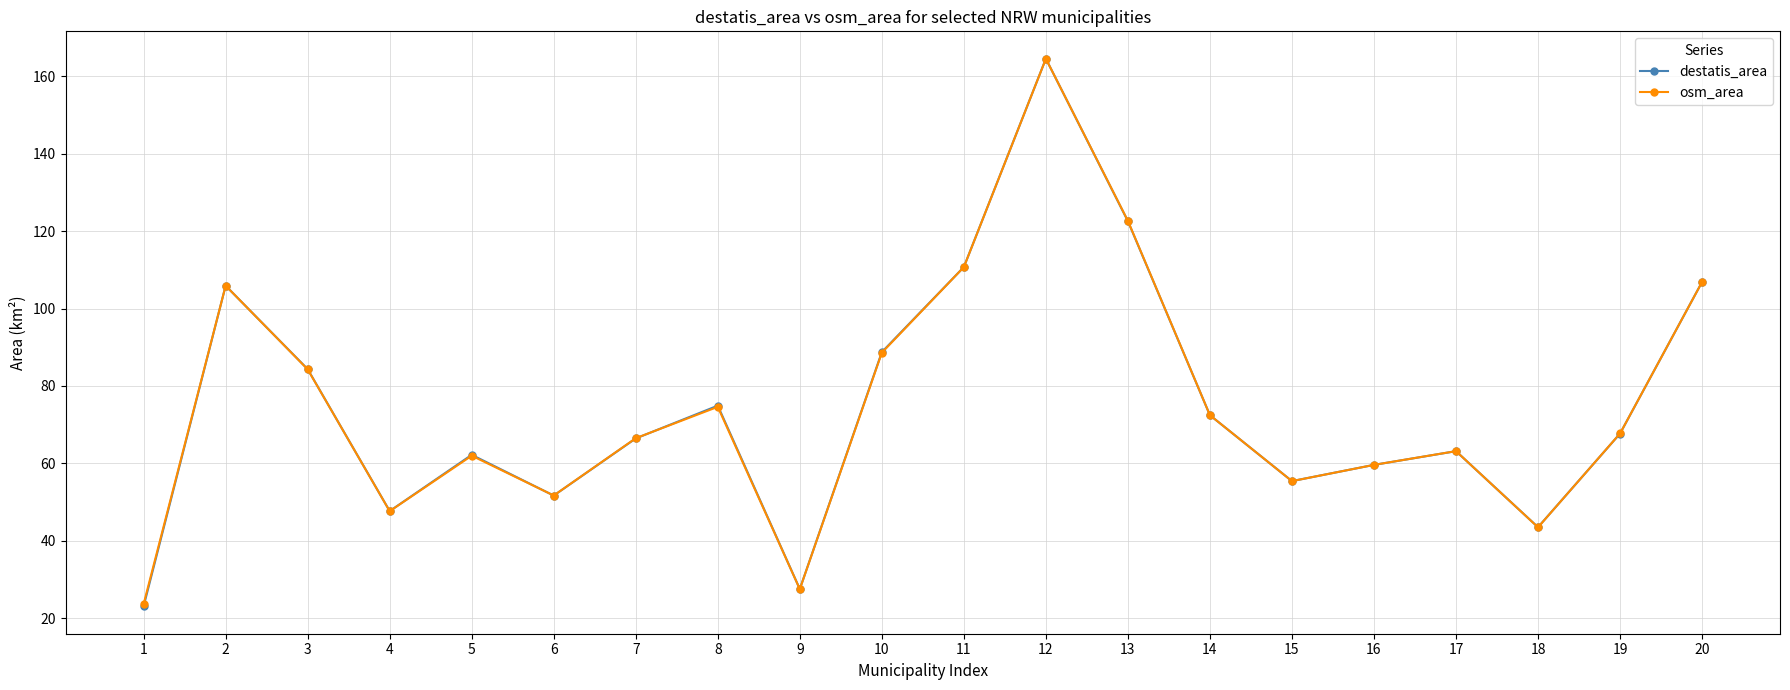

Which series changed the most between 9 and 20?

osm_area